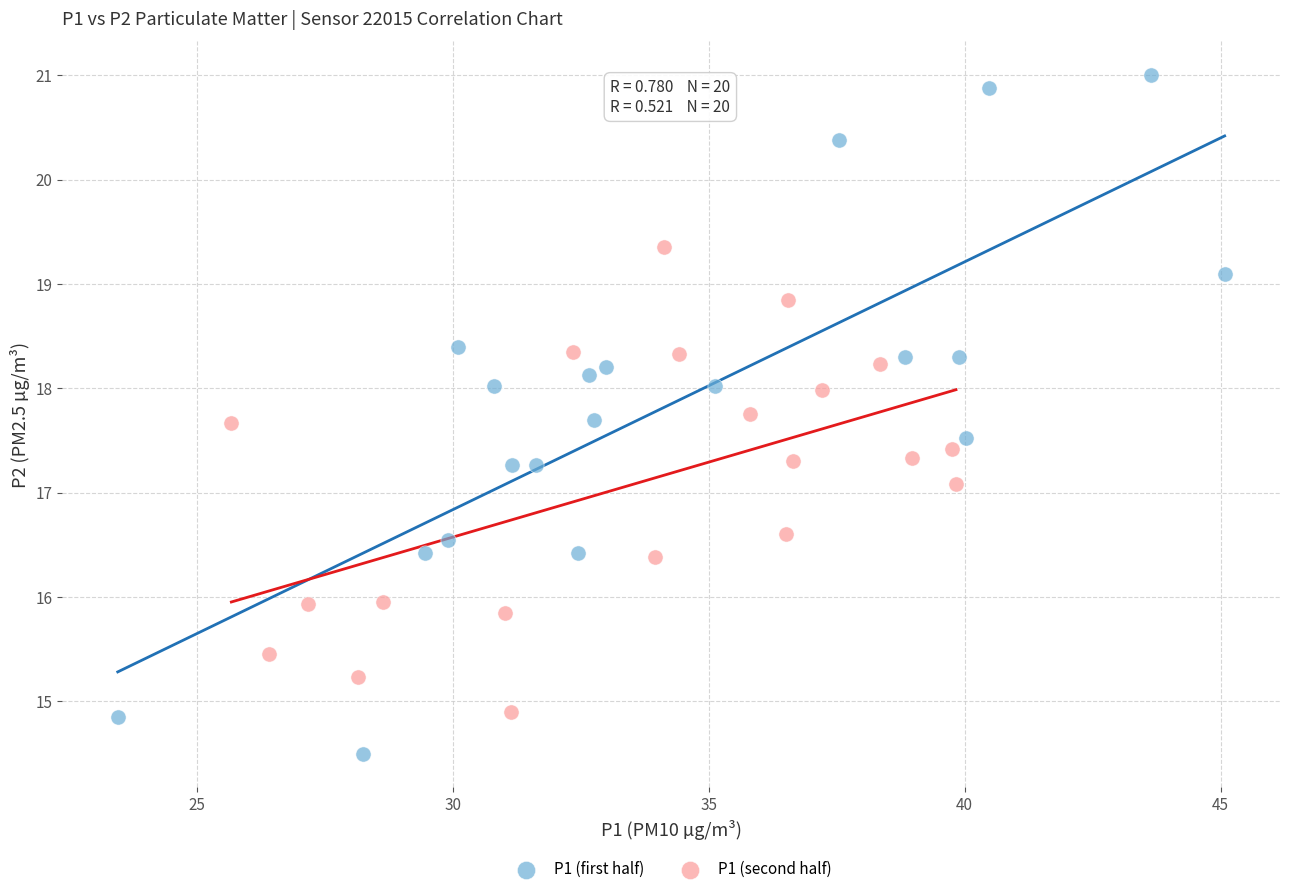

Which series reaches the minimum Y coordinate?

P1 (first half)